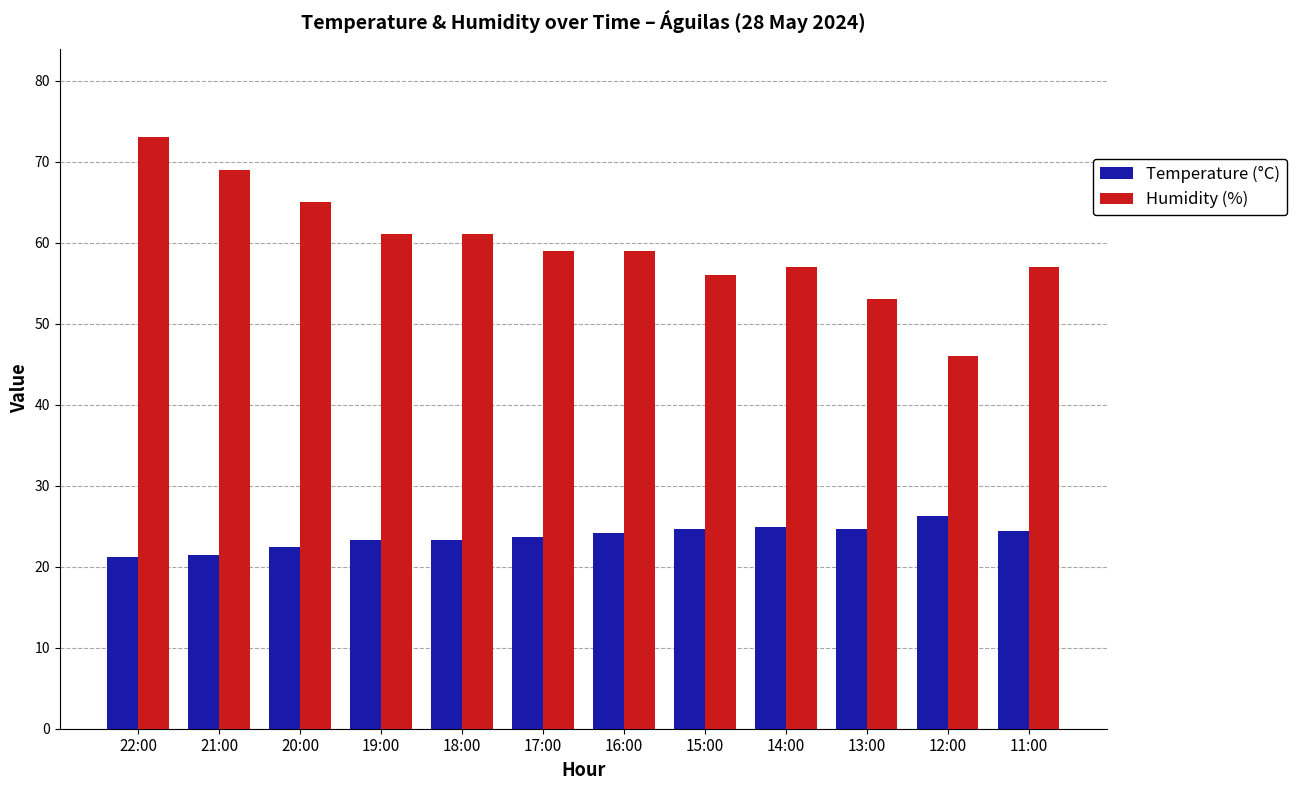

What is the total value across all series at 18:00?

84.3